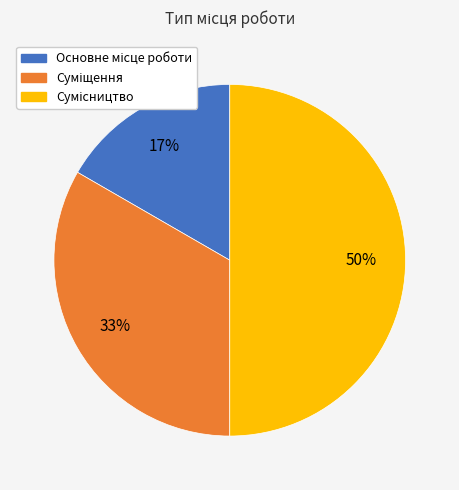

To the nearest percent, what is the difference between the largest and smallest slice percentages?

33%